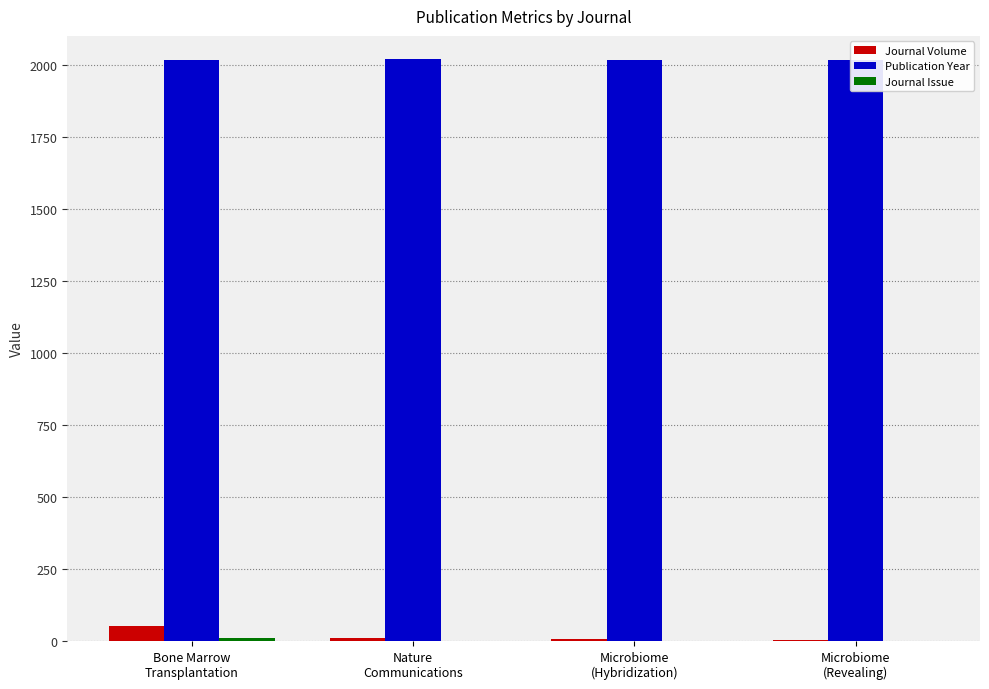

Which label corresponds to the smallest value in the chart?

Nature
Communications